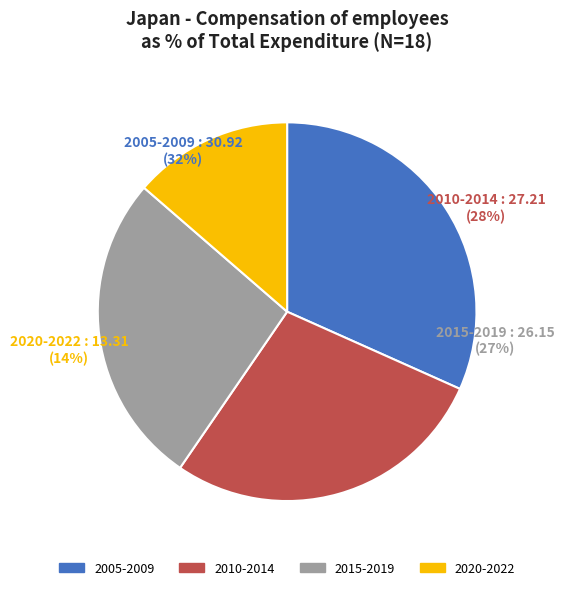

To the nearest percent, what percentage of the pie is 2013?

5%